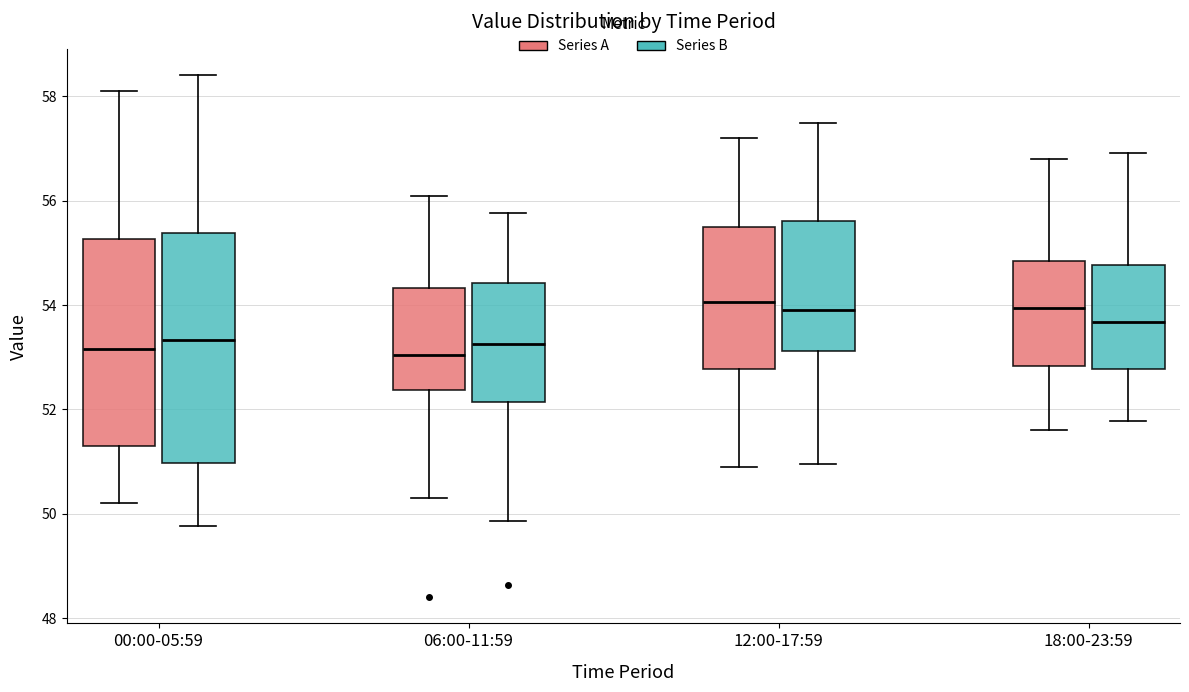

Where is the upper edge of the box for 00:00-05:59 (Series A) on the y-axis? The values are not printed on the chart, so give them approximately, as read against the axis.

55.2